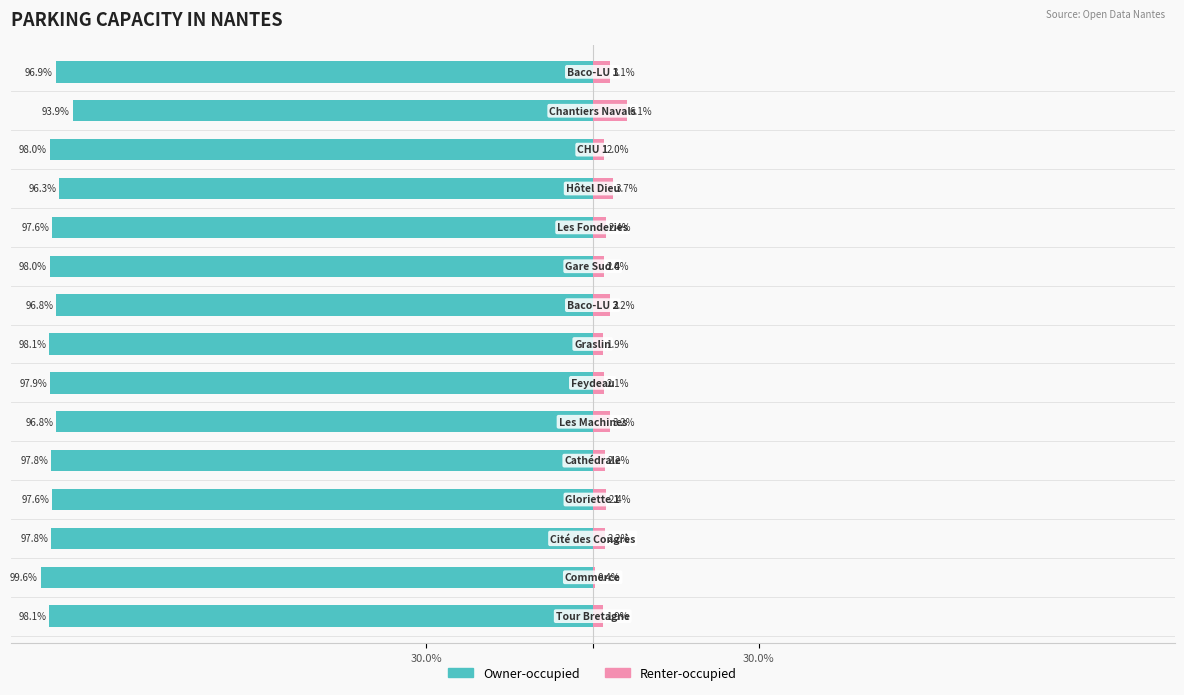

The Renter-occupied series shows 3.6 at 6. True or false?

False